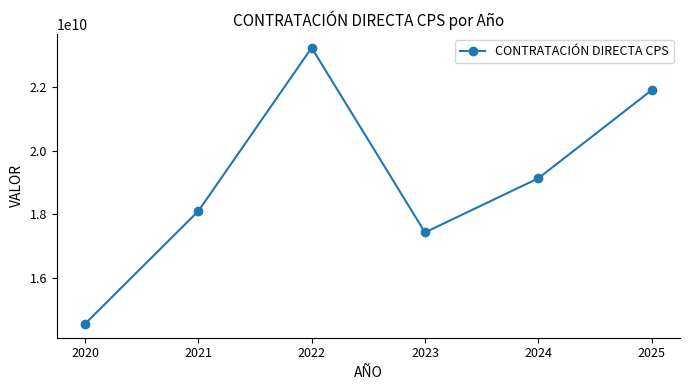

Which category has the lowest value across all series?

2020